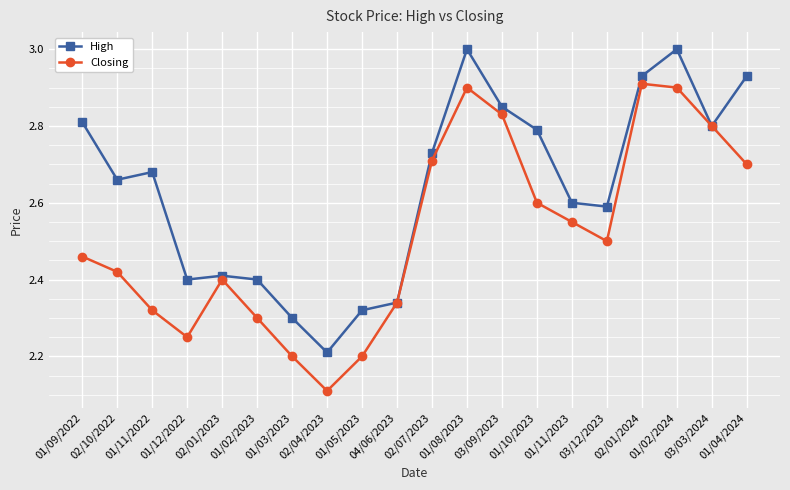

How many lines are shown in the chart?

2